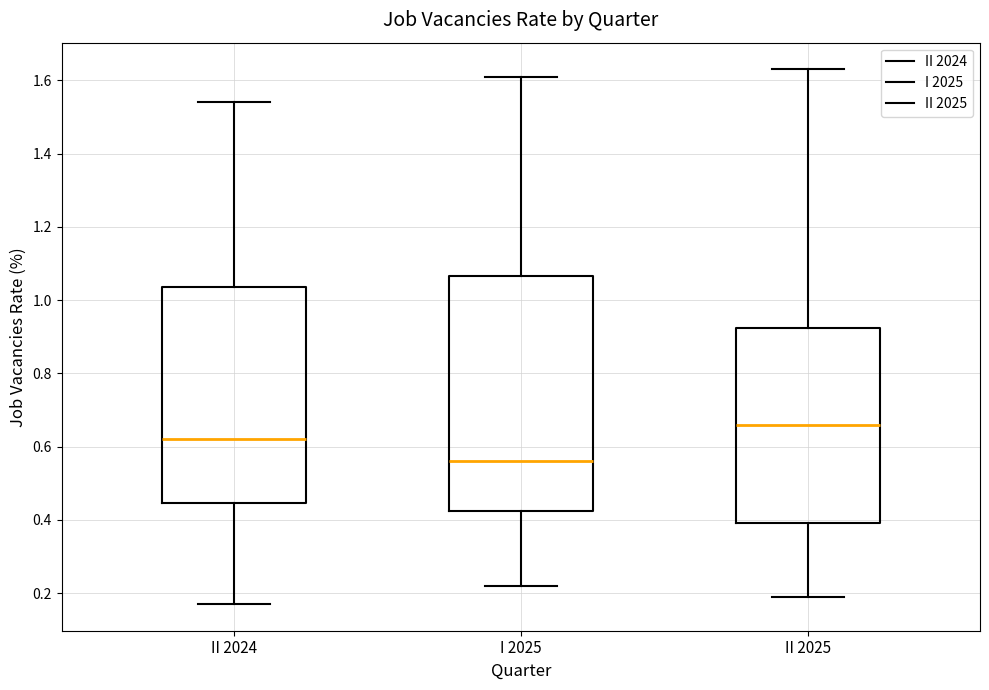

Reading left to right, transcribe this box plot: for each box, give where its median line is, the range the box spans, and where its two whiskers end, as read against the y-axis. The values are not printed on the chart, so give them approximately, as read against the axis.

II 2024: median 0.62, box 0.44 to 1.04, whiskers 0.18 to 1.54
I 2025: median 0.56, box 0.42 to 1.06, whiskers 0.22 to 1.62
II 2025: median 0.66, box 0.40 to 0.92, whiskers 0.20 to 1.64